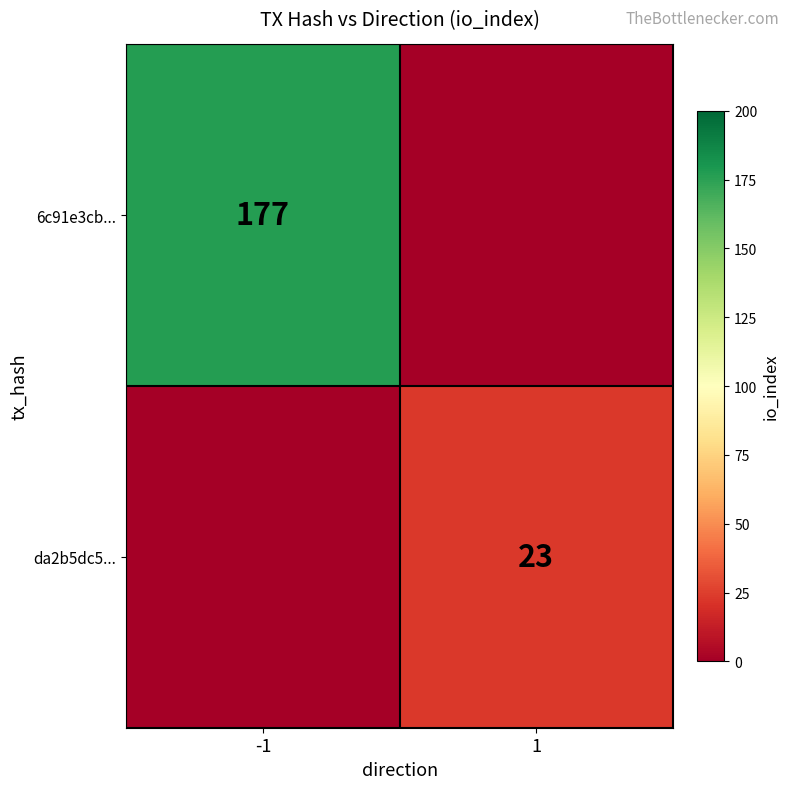

The value of 6c91e3cb... at -1 is 177. True or false?

True